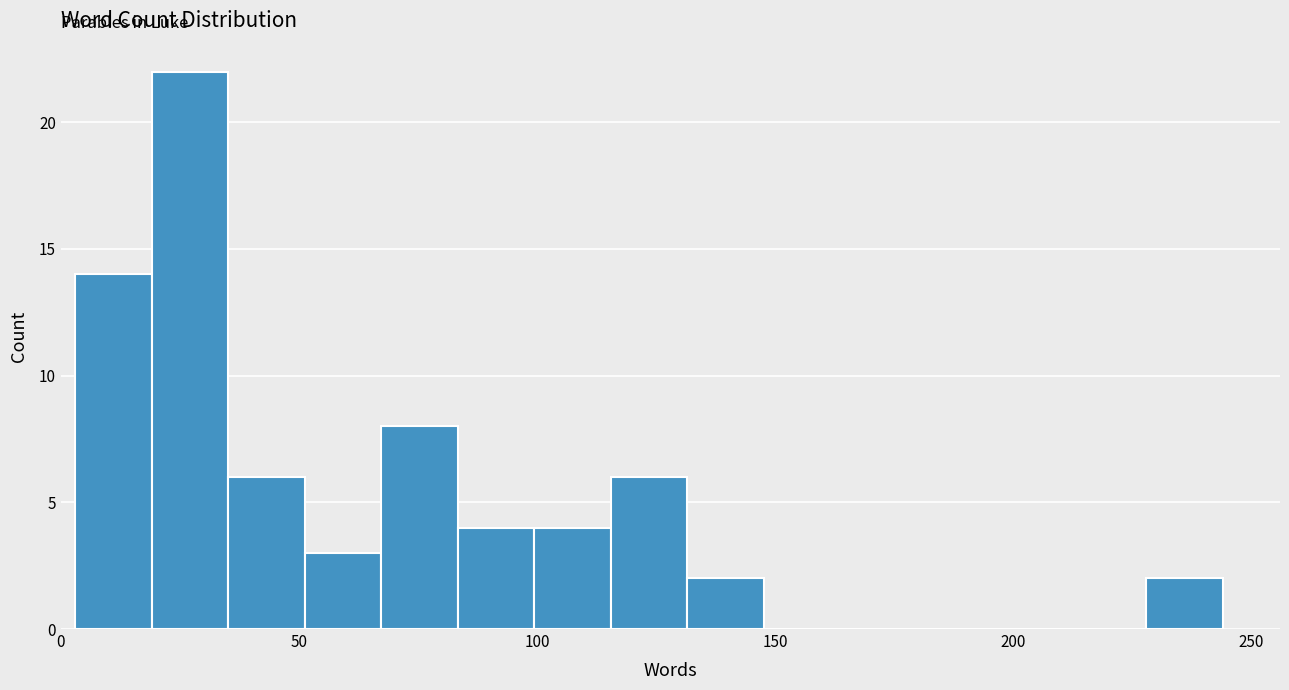

Read against the x-axis, roughly where is the centre of the tallest bar?

25